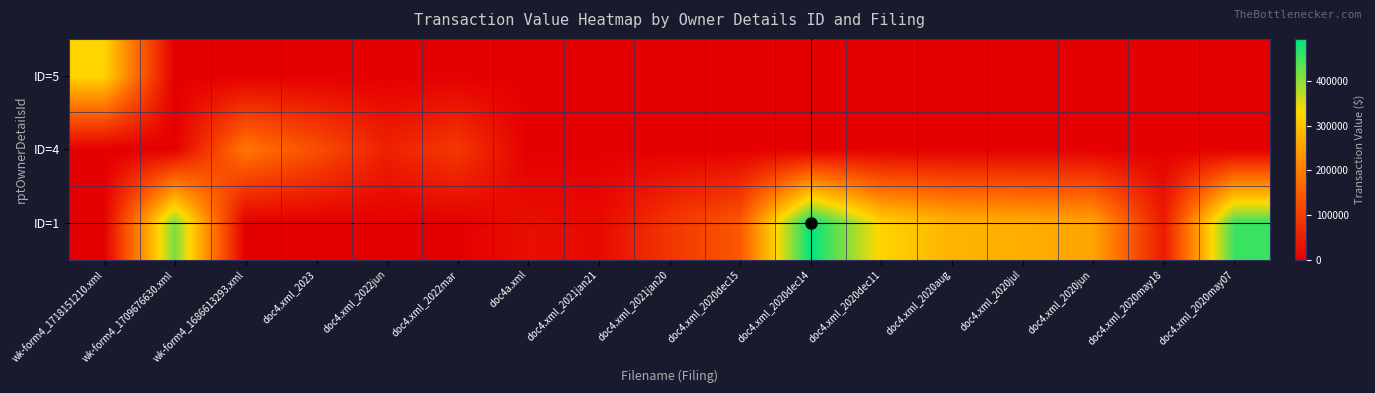

Reading left to right, extract all data points from this chart.

ID=5: wk-form4_1718151210.xml=324893	wk-form4_1709676630.xml=0	wk-form4_1686613293.xml=0	doc4.xml_2023=0	doc4.xml_2022jun=0	doc4.xml_2022mar=0	doc4a.xml=0	doc4.xml_2021jan21=0	doc4.xml_2021jan20=0	doc4.xml_2020dec15=0	doc4.xml_2020dec14=0	doc4.xml_2020dec11=0	doc4.xml_2020aug=0	doc4.xml_2020jul=0	doc4.xml_2020jun=0	doc4.xml_2020may18=0	doc4.xml_2020may07=0
ID=4: wk-form4_1718151210.xml=0	wk-form4_1709676630.xml=0	wk-form4_1686613293.xml=189483	doc4.xml_2023=128033	doc4.xml_2022jun=54413	doc4.xml_2022mar=91742	doc4a.xml=0	doc4.xml_2021jan21=0	doc4.xml_2021jan20=0	doc4.xml_2020dec15=0	doc4.xml_2020dec14=0	doc4.xml_2020dec11=0	doc4.xml_2020aug=0	doc4.xml_2020jul=0	doc4.xml_2020jun=0	doc4.xml_2020may18=0	doc4.xml_2020may07=0
ID=1: wk-form4_1718151210.xml=0	wk-form4_1709676630.xml=416285	wk-form4_1686613293.xml=0	doc4.xml_2023=0	doc4.xml_2022jun=0	doc4.xml_2022mar=0	doc4a.xml=24268	doc4.xml_2021jan21=15931	doc4.xml_2021jan20=87010	doc4.xml_2020dec15=142423	doc4.xml_2020dec14=495109	doc4.xml_2020dec11=323668	doc4.xml_2020aug=276600	doc4.xml_2020jul=268814	doc4.xml_2020jun=254692	doc4.xml_2020may18=44586	doc4.xml_2020may07=456550